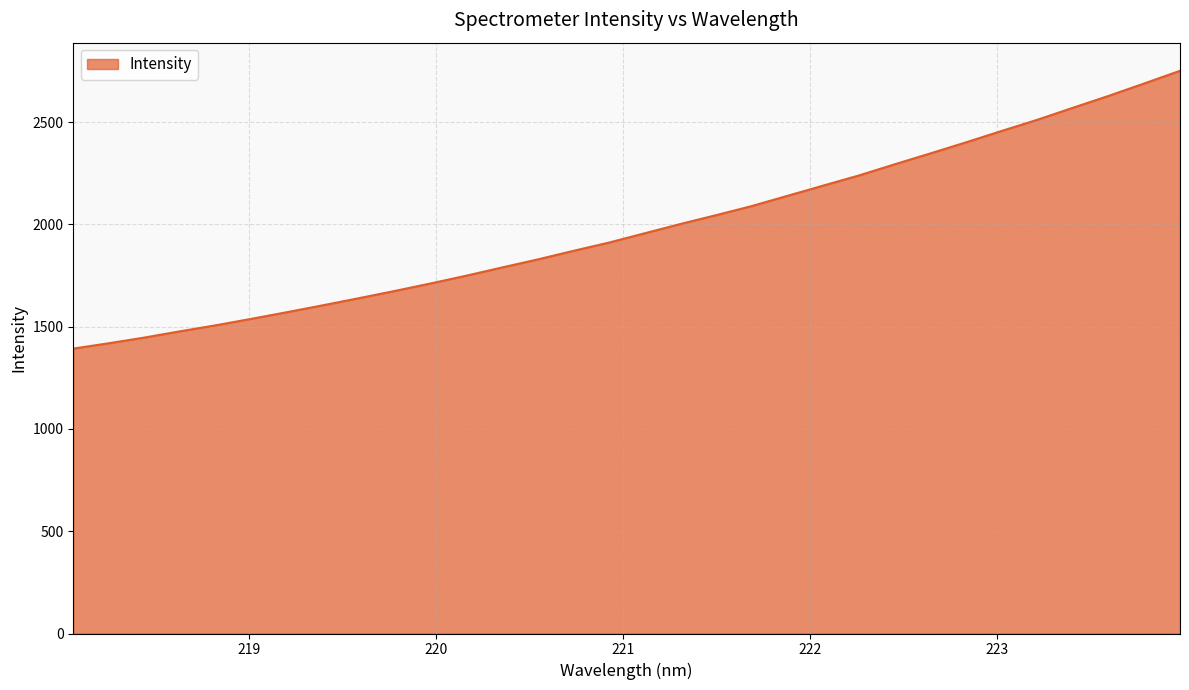

How many lines are shown in the chart?

1